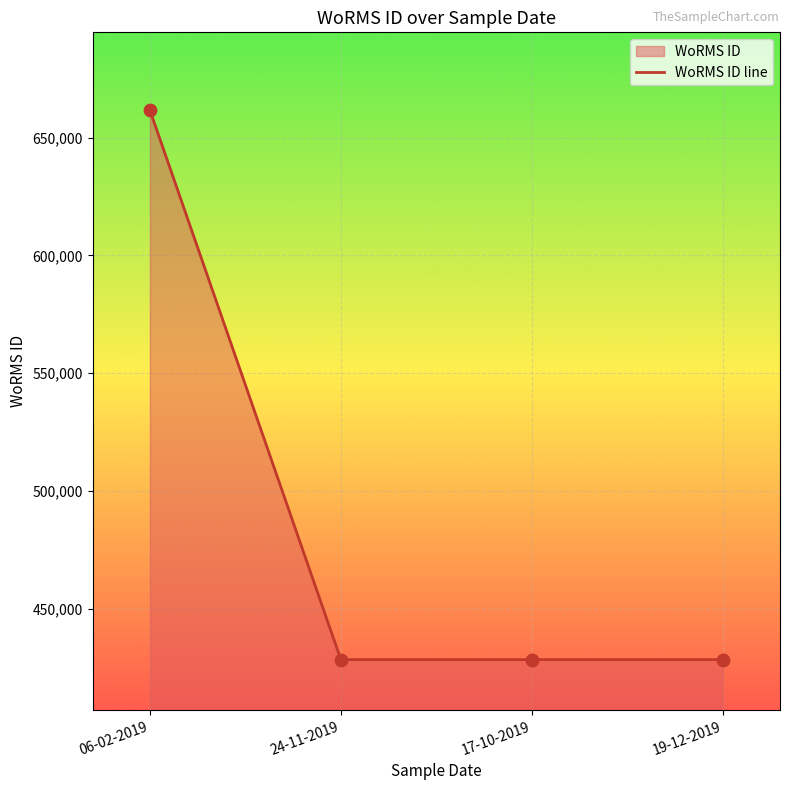

What is the change in value from 06-02-2019 to 17-10-2019?

-233037